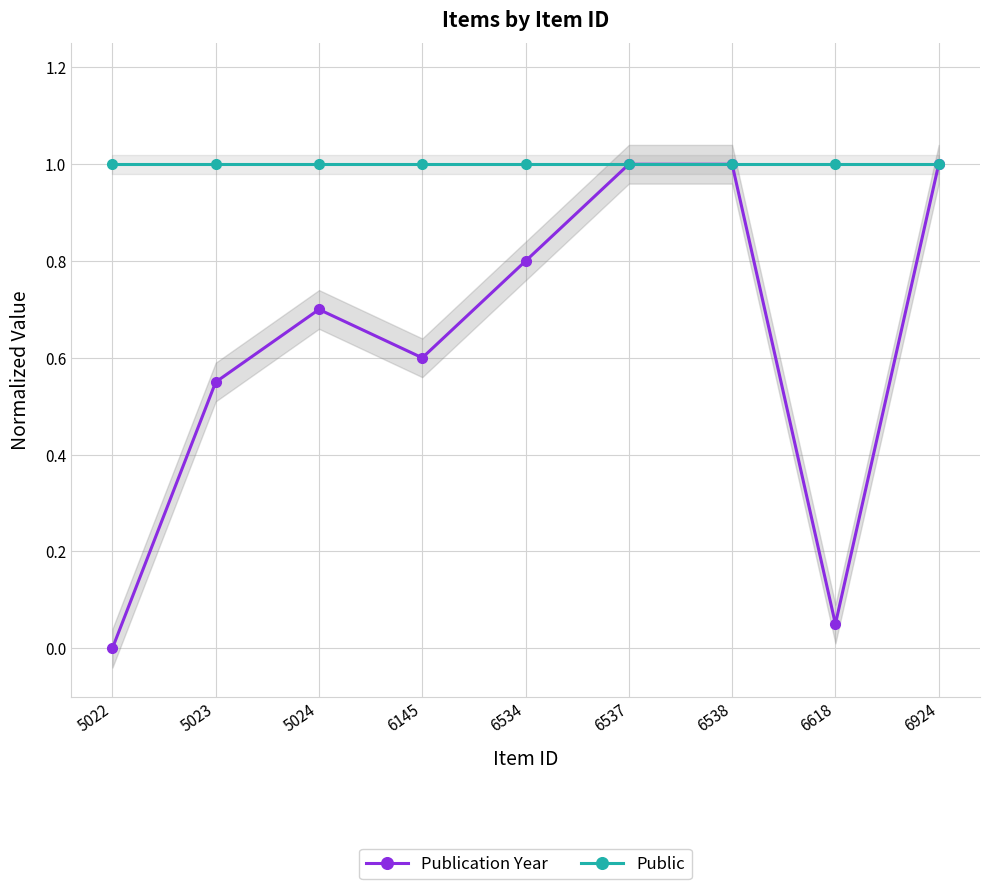

List the series in order of their peak value, highest first.

Publication Year, Public